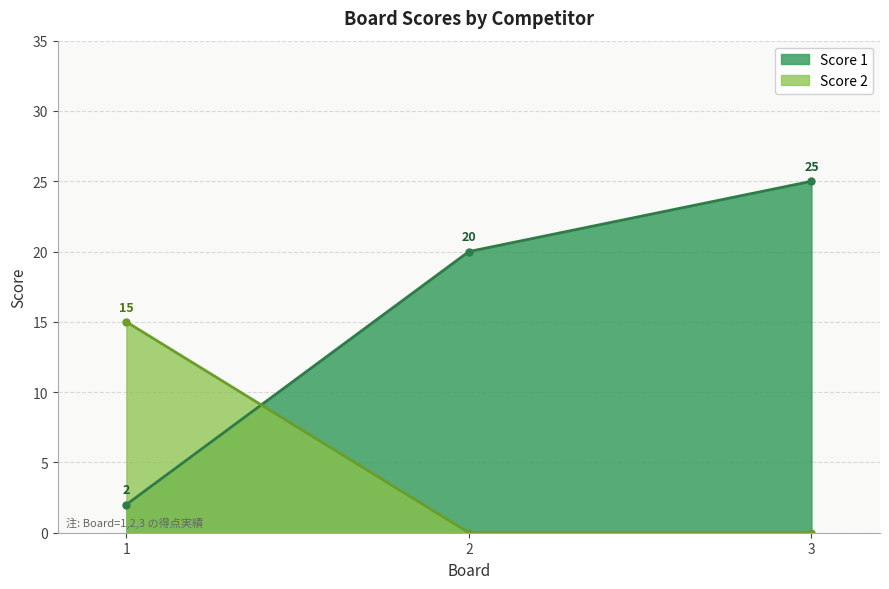

Rank the series by their average value, from lowest to highest.

Score 2, Score 1